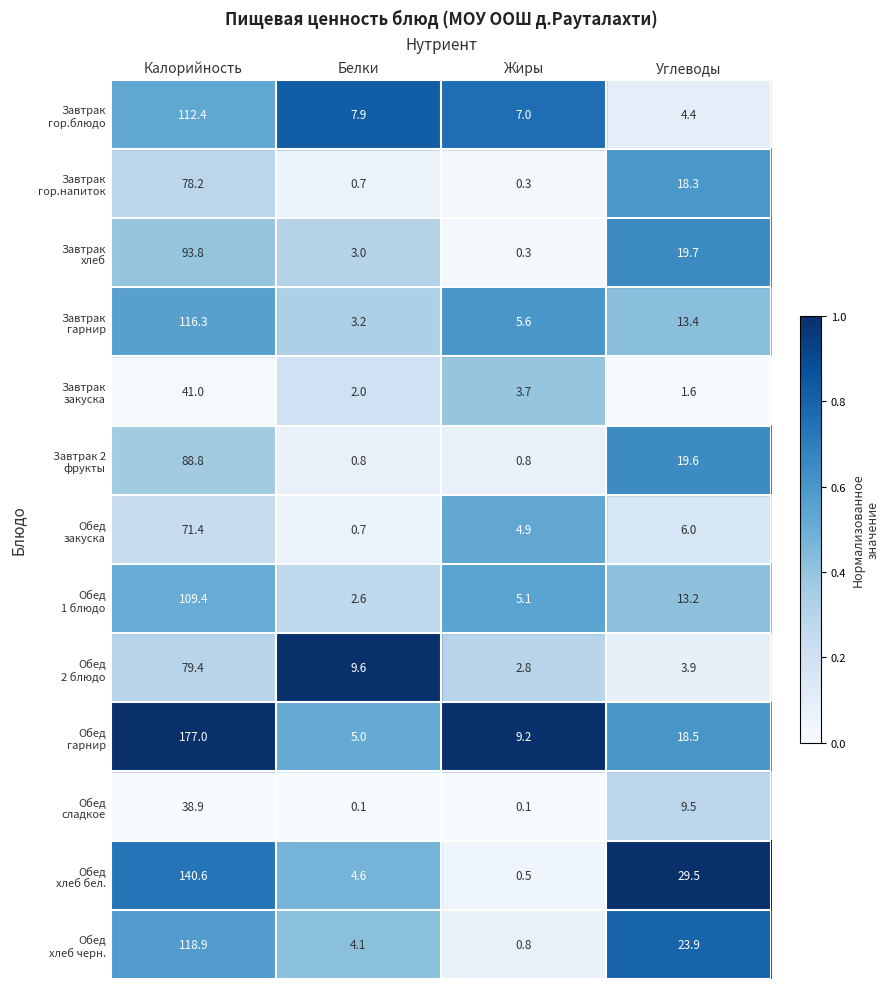

How many distinct data groups are displayed?

13